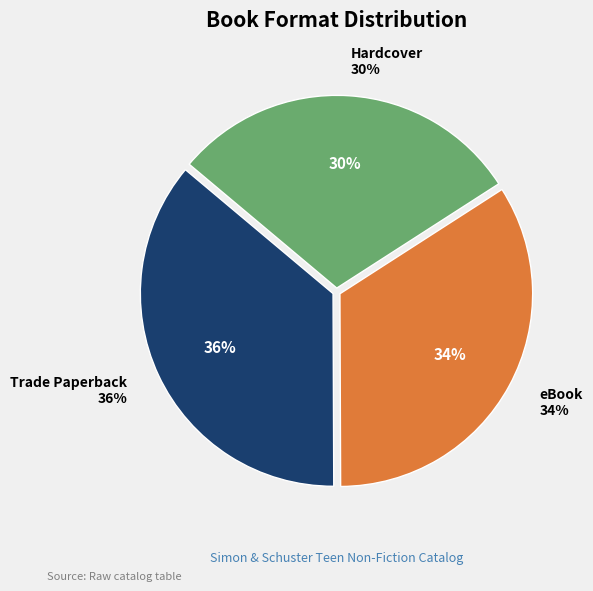

To the nearest percent, what is the average slice percentage?

33%